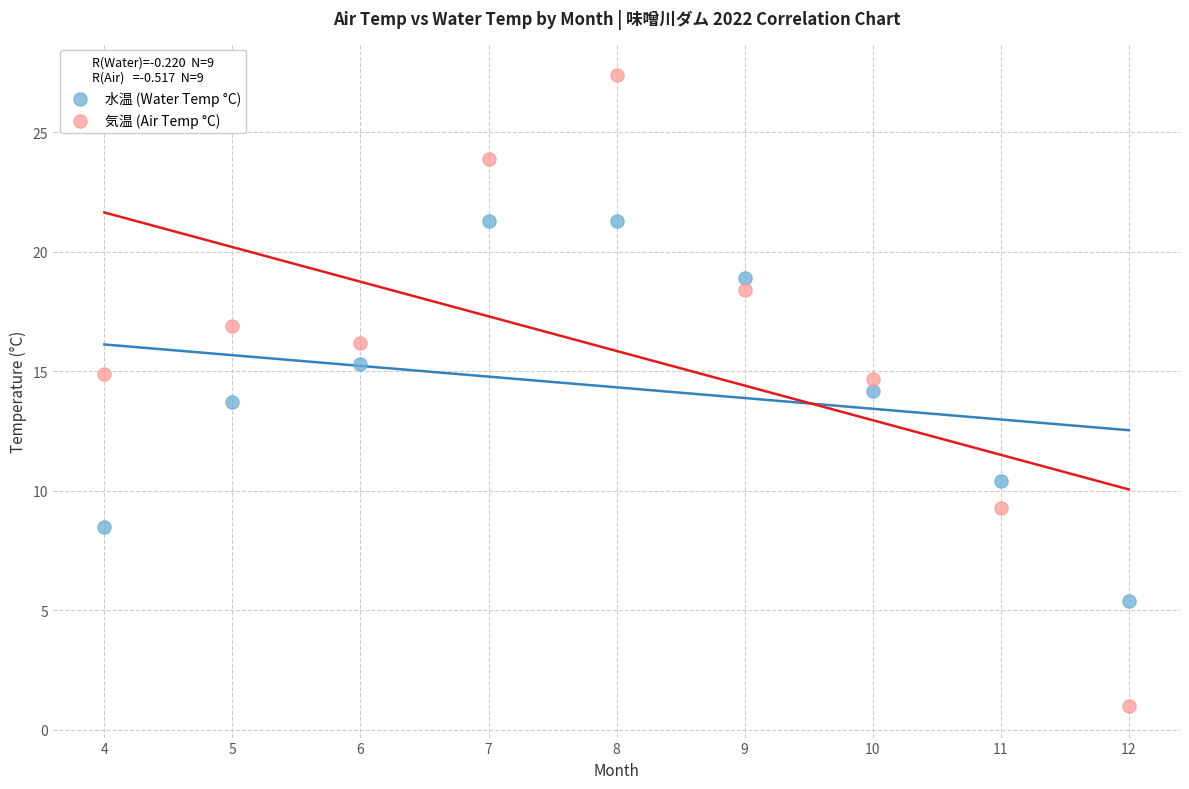

Across all data points, what is the range of Y values (max minus min)?

26.4